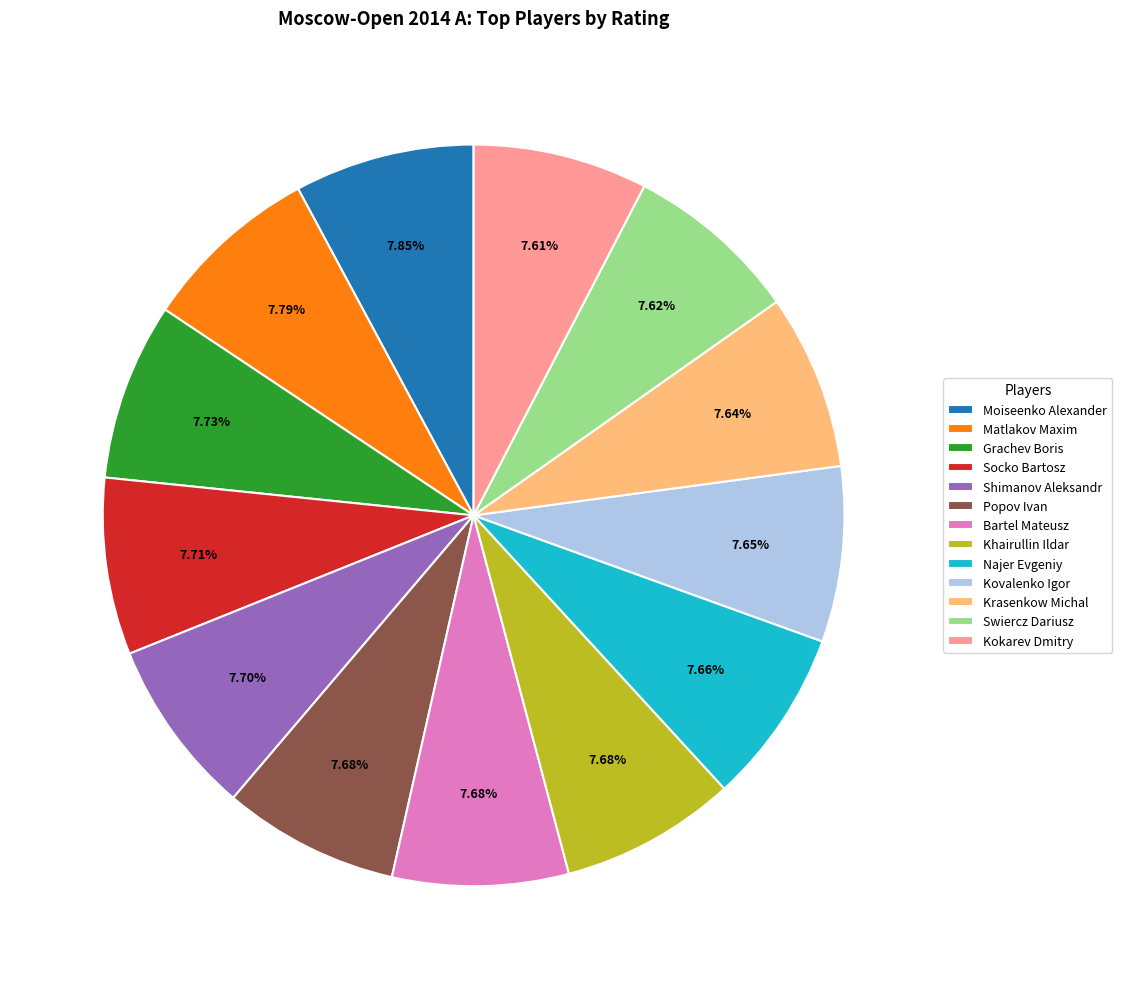

Is there a majority slice in this chart?

No